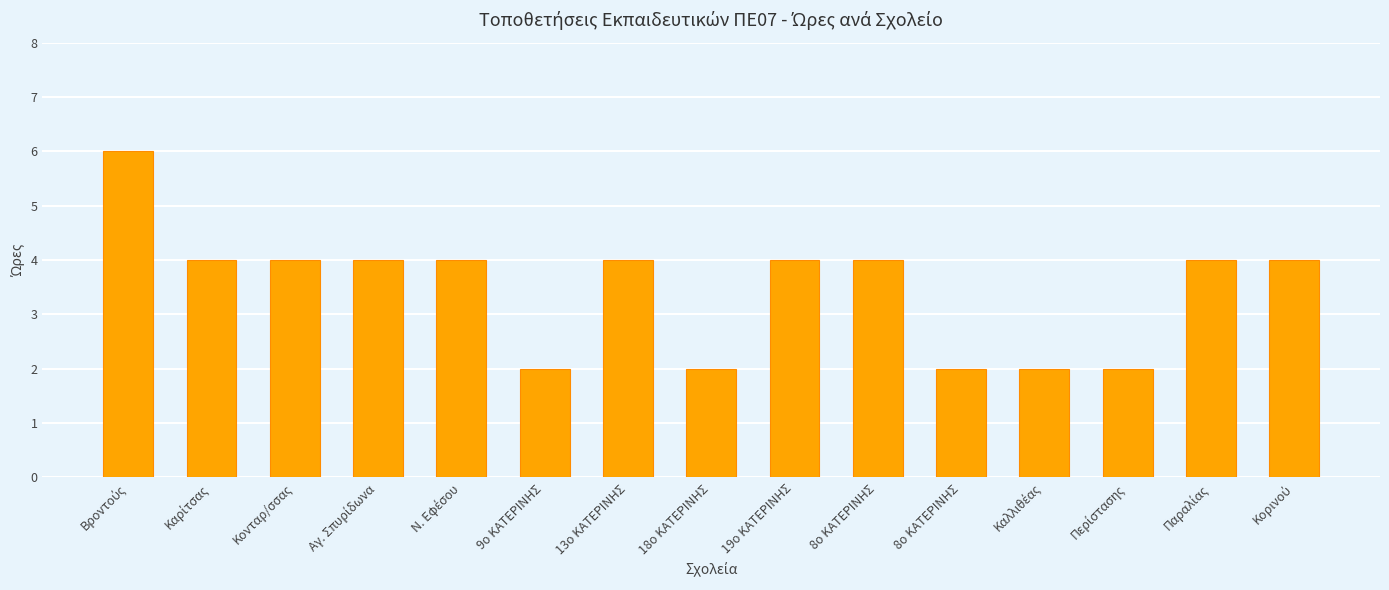

What is the smallest value displayed?

2